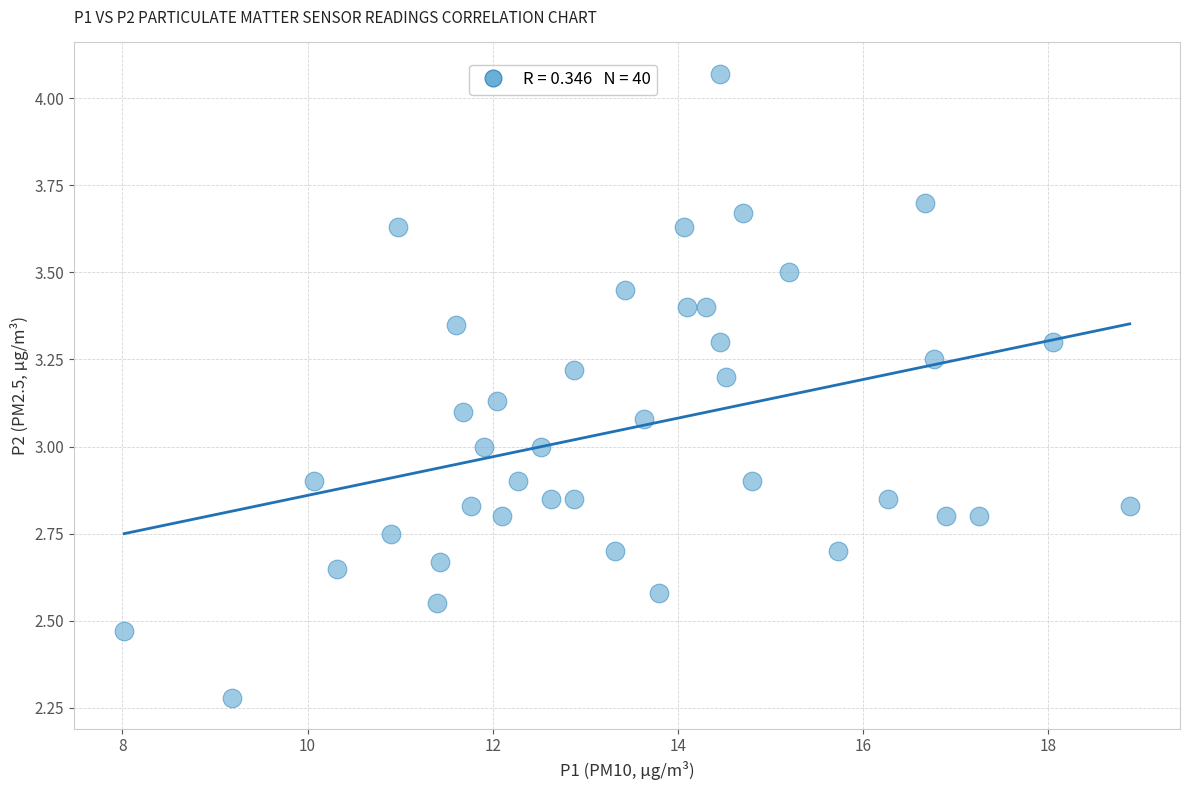

What is the range of Y values (max minus min)?

1.8